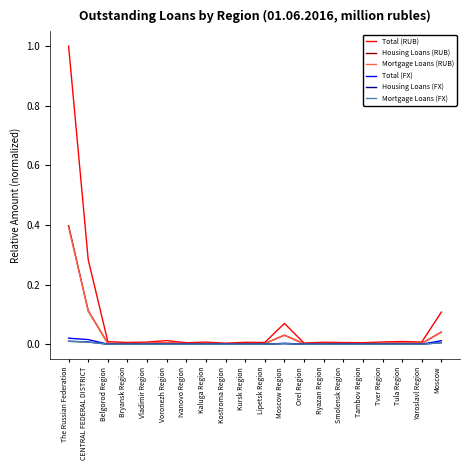

At which category does the chart reach its peak across all series?

The Russian Federation